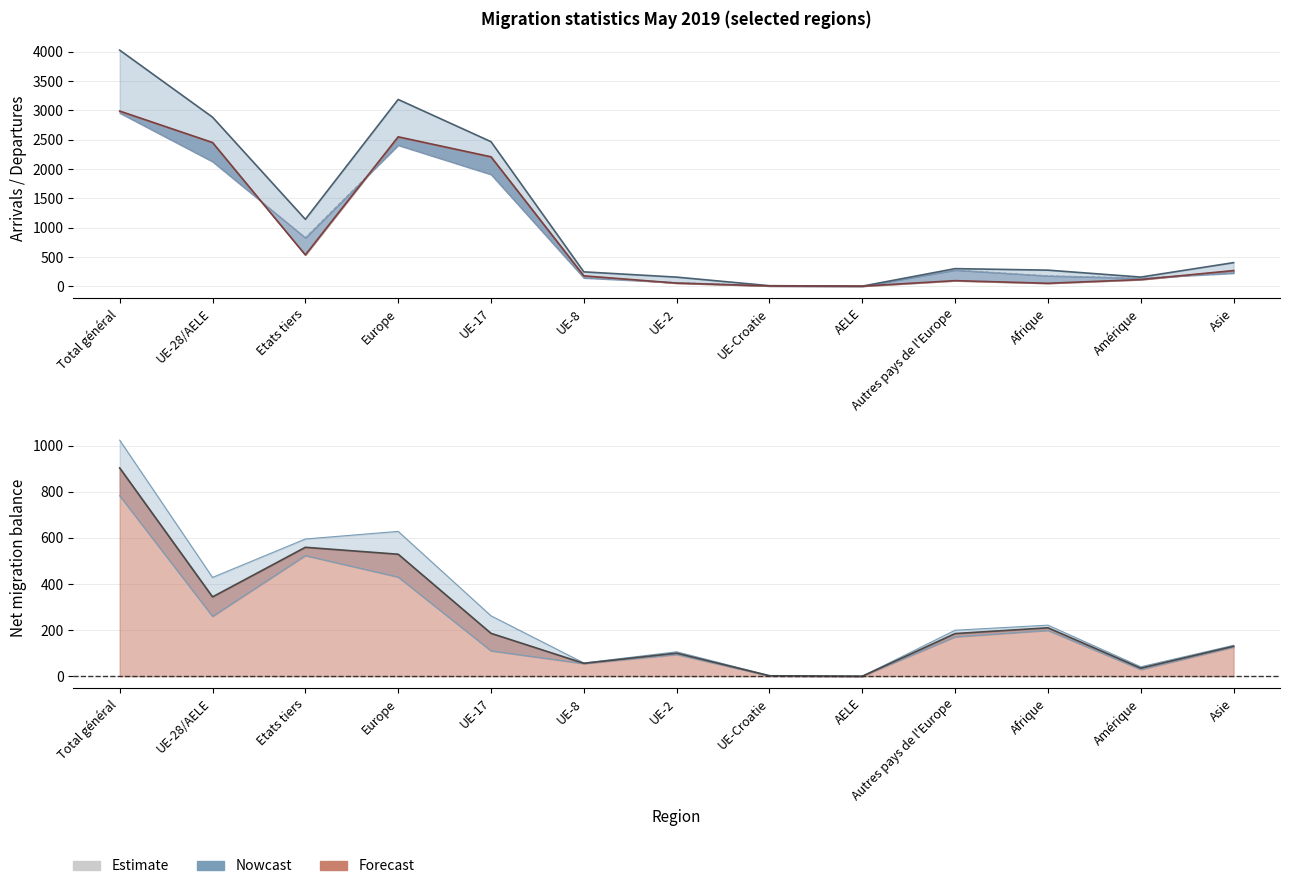

Is it true that Total départs (col_8) equals 842 at Etats tiers?

False